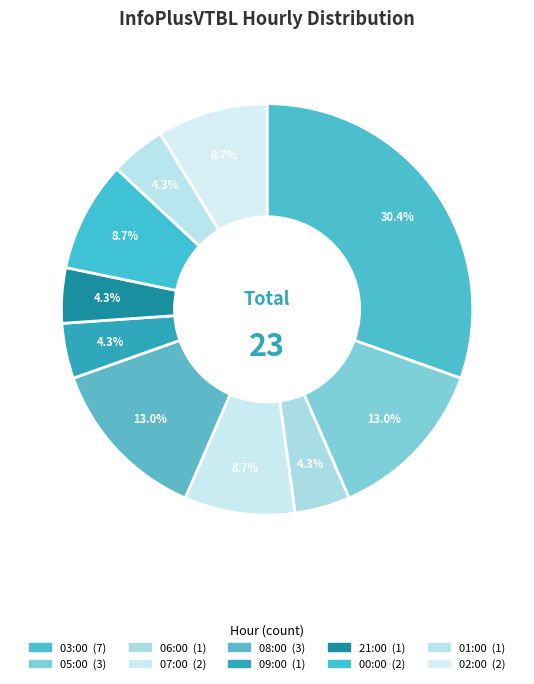

Is there a majority slice in this chart?

No